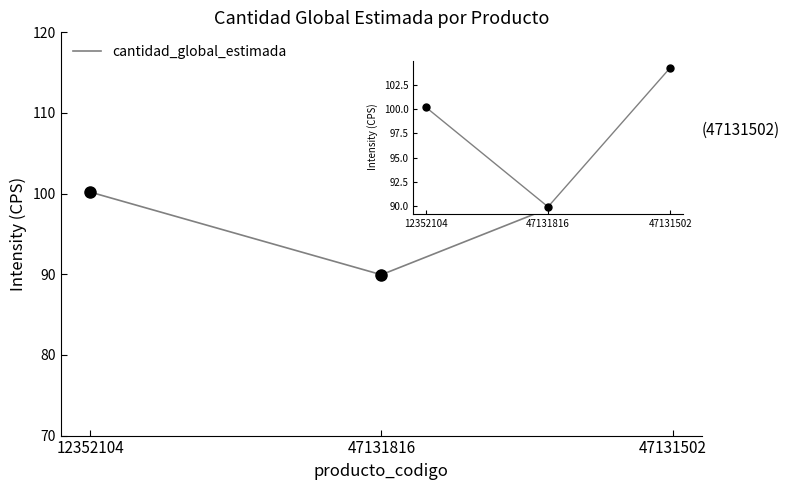

Count the number of values greater than 100.

2